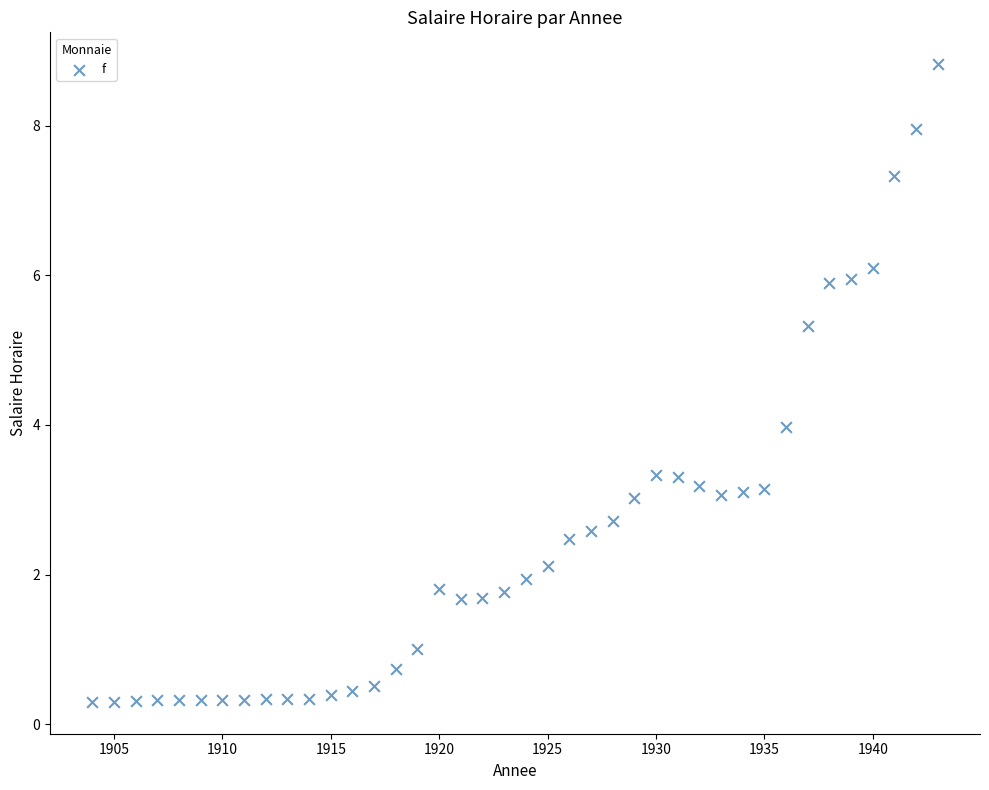

What is the range of Y values (max minus min)?

8.5